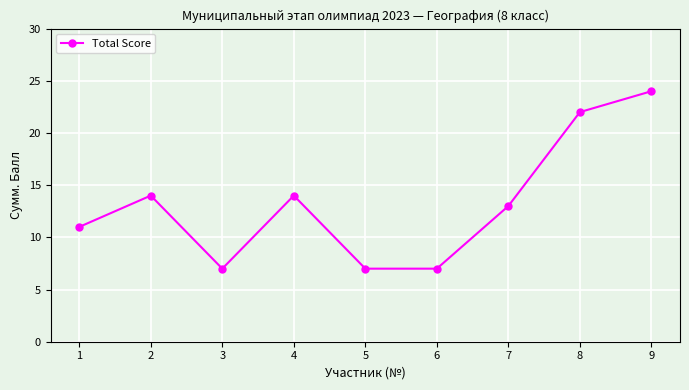

What is the minimum value shown in the chart?

7